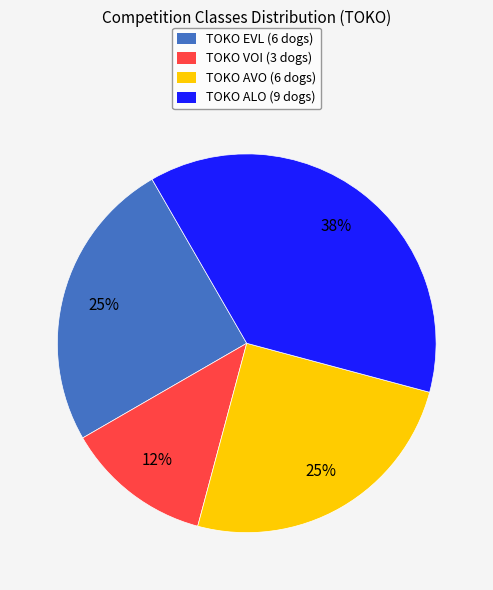

To the nearest percent, what is the average slice percentage?

25%